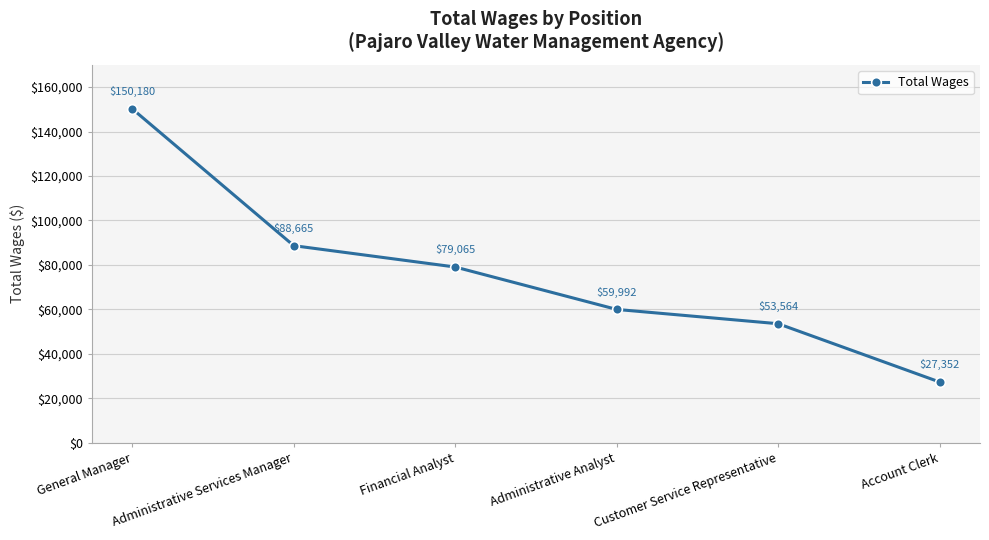

Approximately how many times larger is the value at Administrative Analyst compared to Account Clerk?

2.2